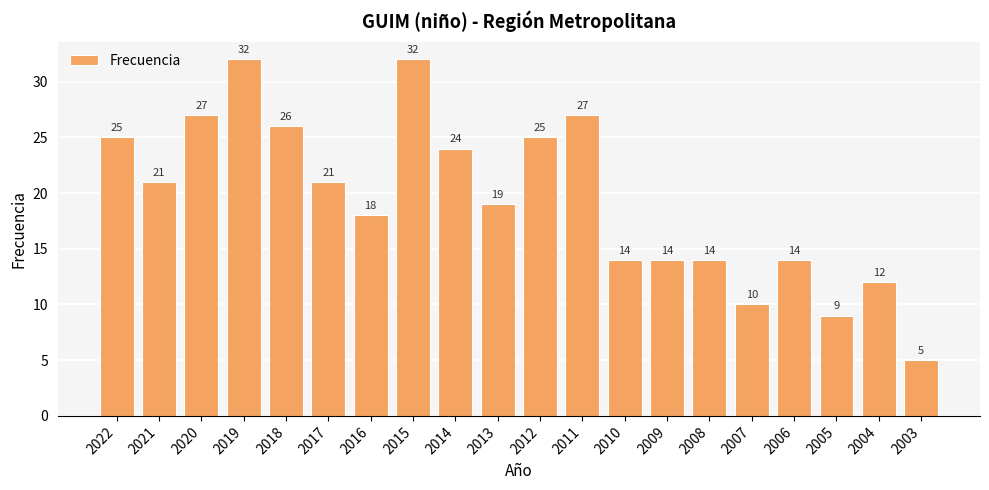

Which label corresponds to the smallest value in the chart?

2003